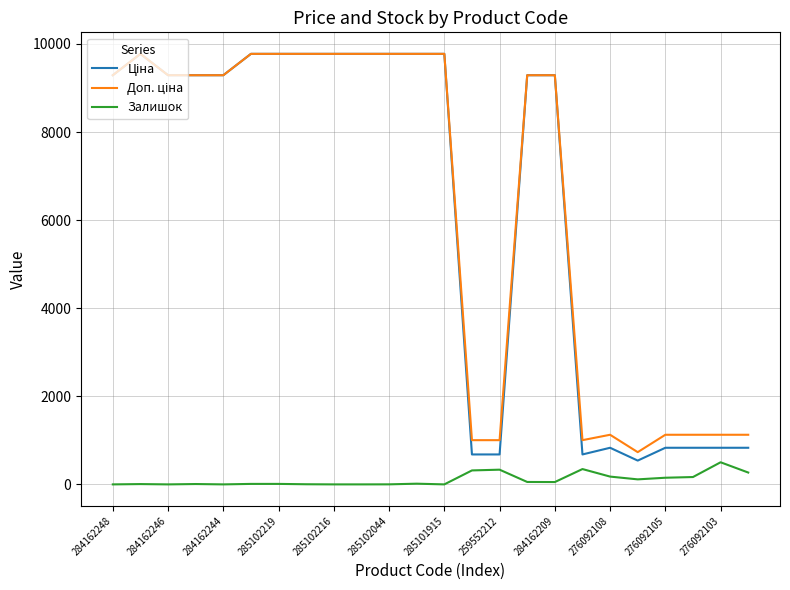

What is the maximum value shown in the chart?

9775.5